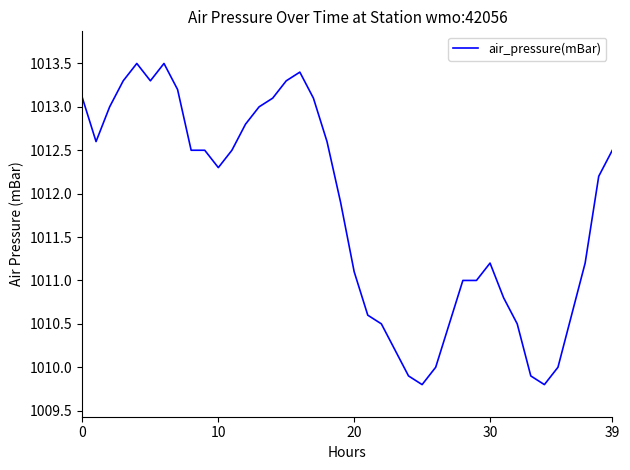

What is the difference between the maximum and minimum values?

3.7